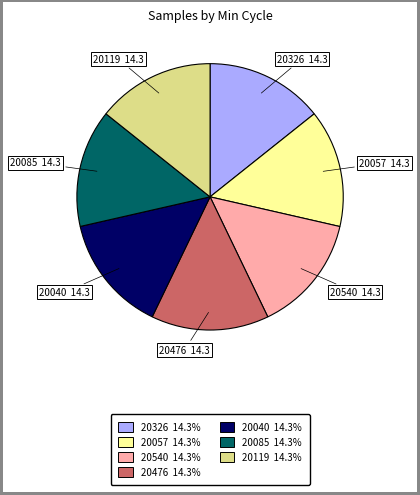

What is the ratio of the value at 20326 to the value at 20119?

1.0